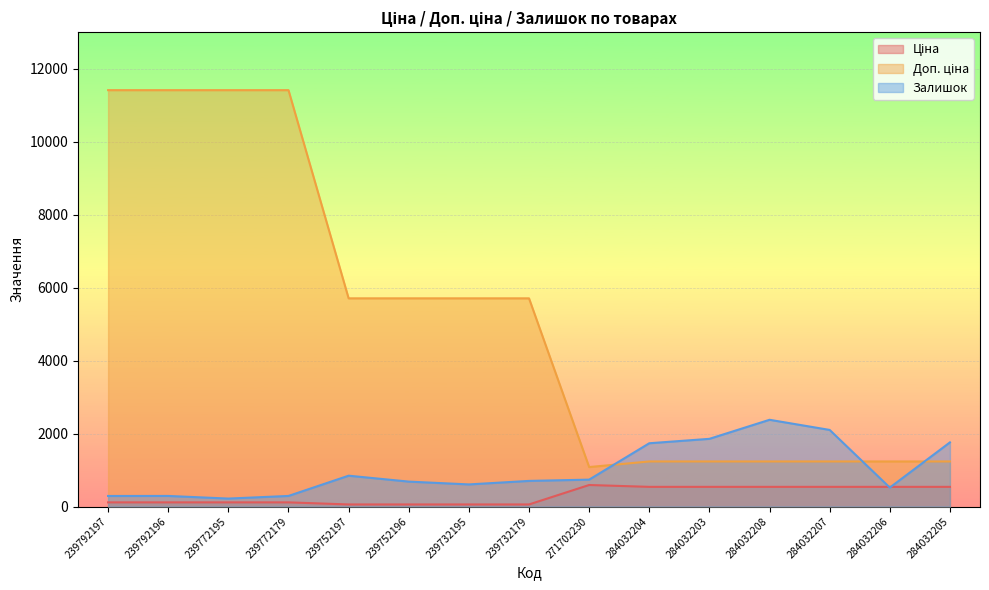

True or false: Залишок has more than 0 interior local peaks.

True